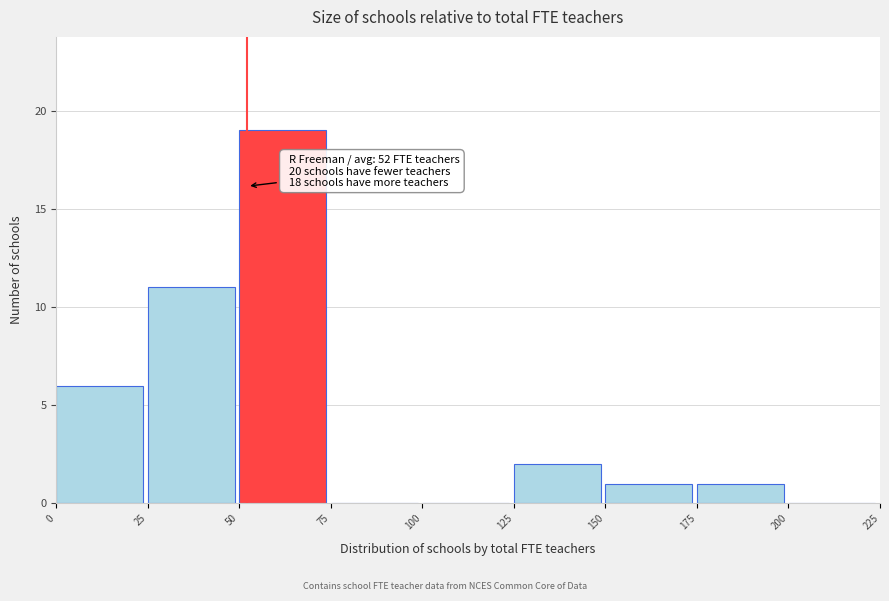

Over which range of the x-axis is the bar tallest?

50 to 75